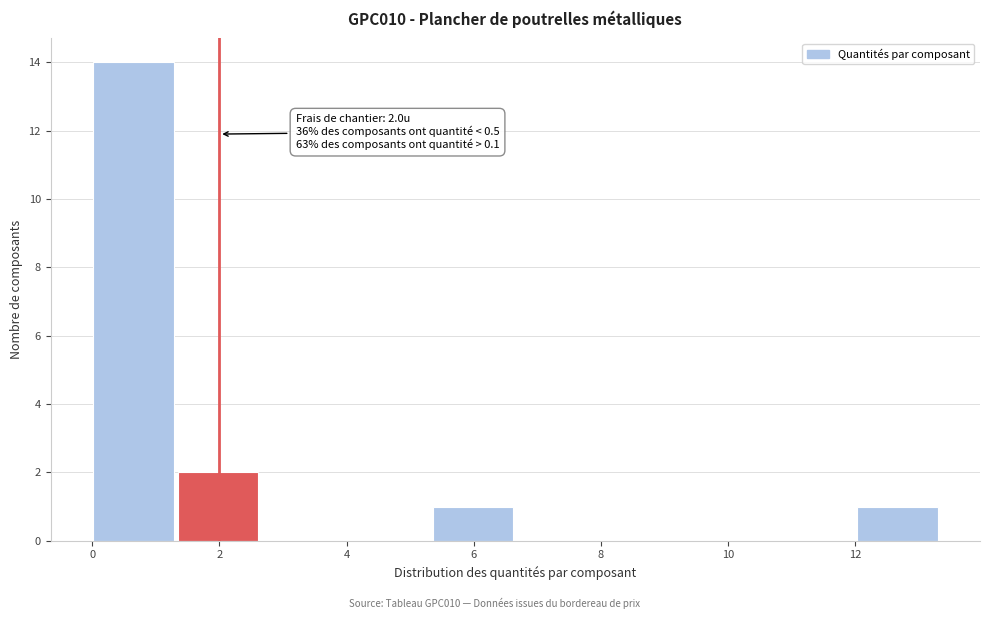

Which range on the x-axis has the tallest bar?

0.0 to 1.4